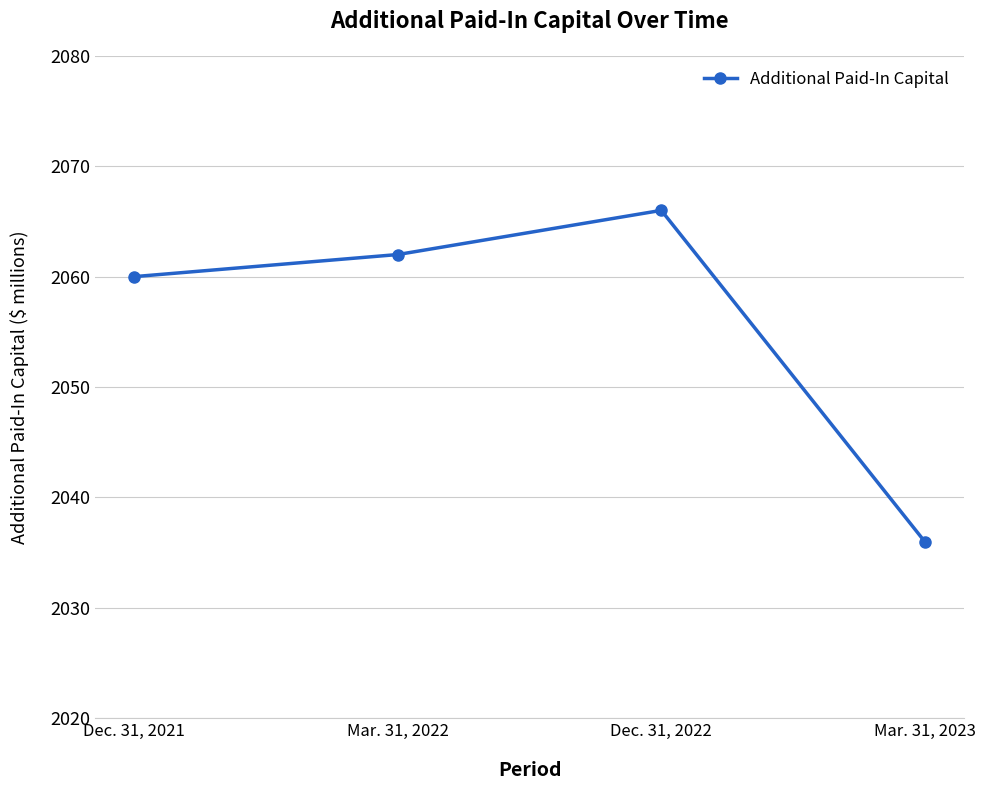

Reading left to right, extract all data points from this chart.

2060	2062	2066	2036